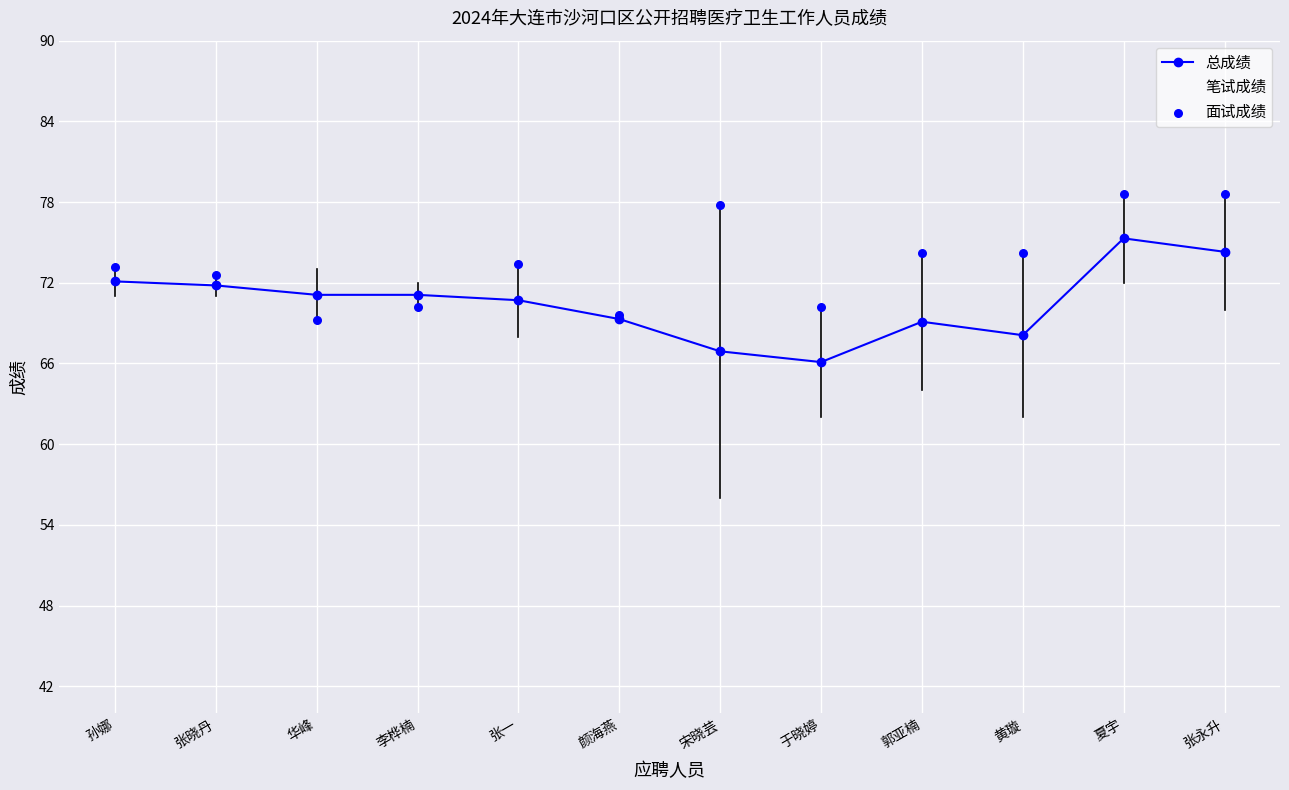

Is the value of 总成绩 at 夏宇 greater than the value of 面试成绩 at 于晓婷?

Yes